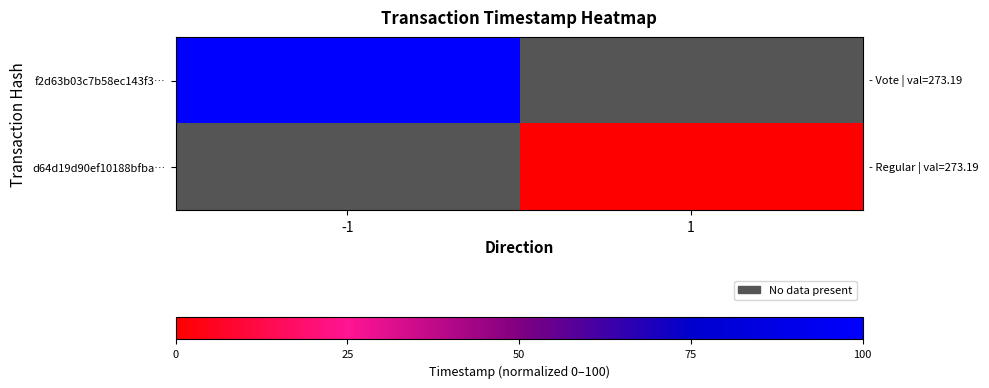

The f2d63b03c7b58ec143f3… series shows 178.6 at -1. True or false?

False